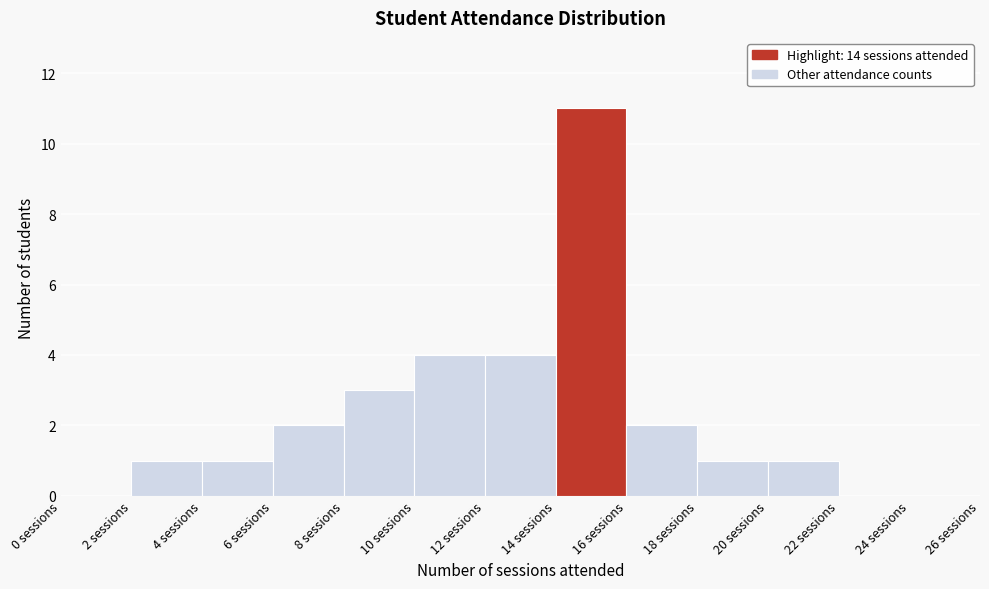

Reading left to right, transcribe this chart: for each bar, give the range it covers on the x-axis and its height. The values are not printed on the chart, so give them approximately, as read against the axis.

0 to 2: 0
2 to 4: 1
4 to 6: 1
6 to 8: 2
8 to 10: 3
10 to 12: 4
12 to 14: 4
14 to 16: 11
16 to 18: 2
18 to 20: 1
20 to 22: 1
22 to 24: 0
24 to 26: 0